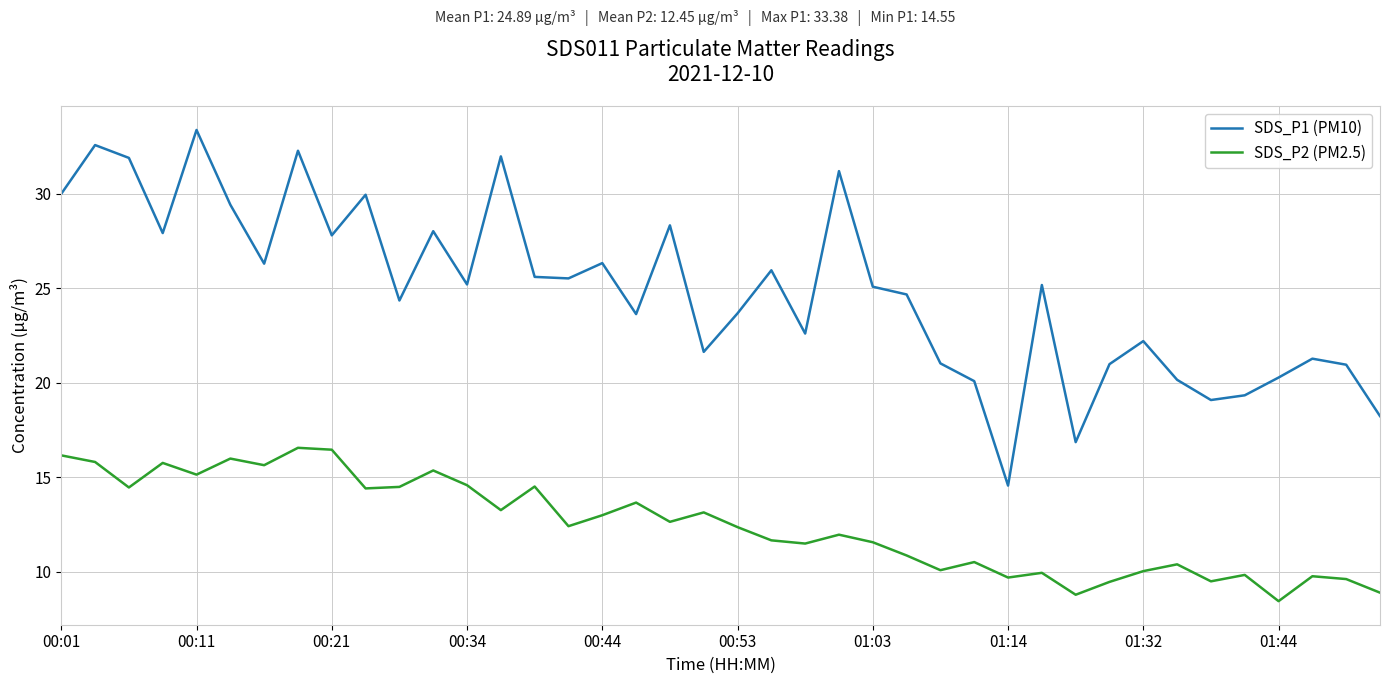

Rank the series by their maximum value, from lowest to highest.

SDS_P2 (PM2.5), SDS_P1 (PM10)